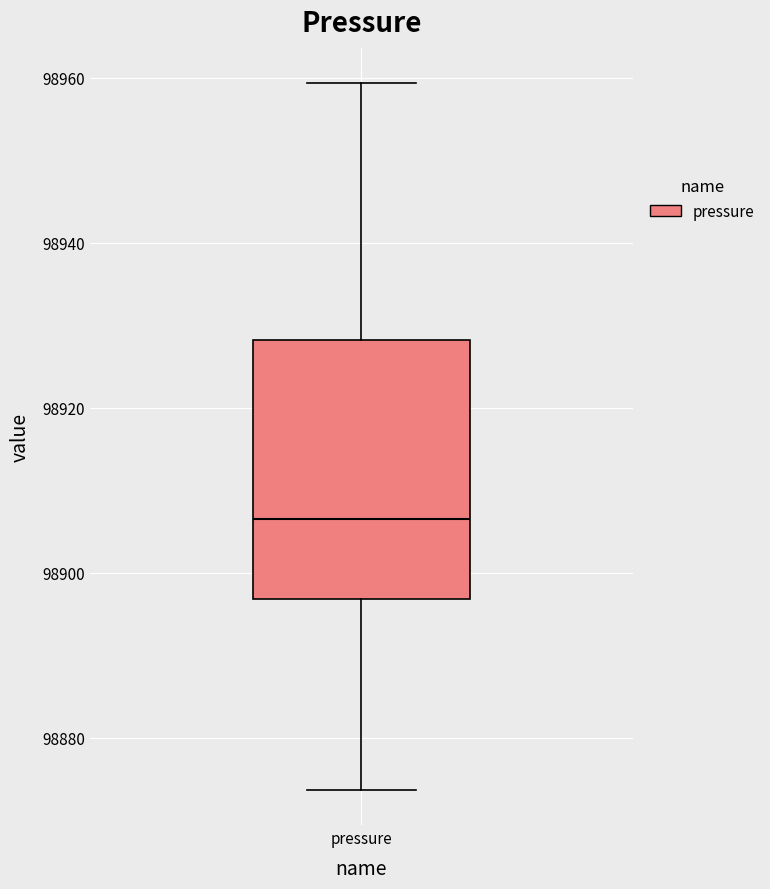

Where does the median line of the box for pressure sit on the y-axis? The values are not printed on the chart, so give them approximately, as read against the axis.

98906